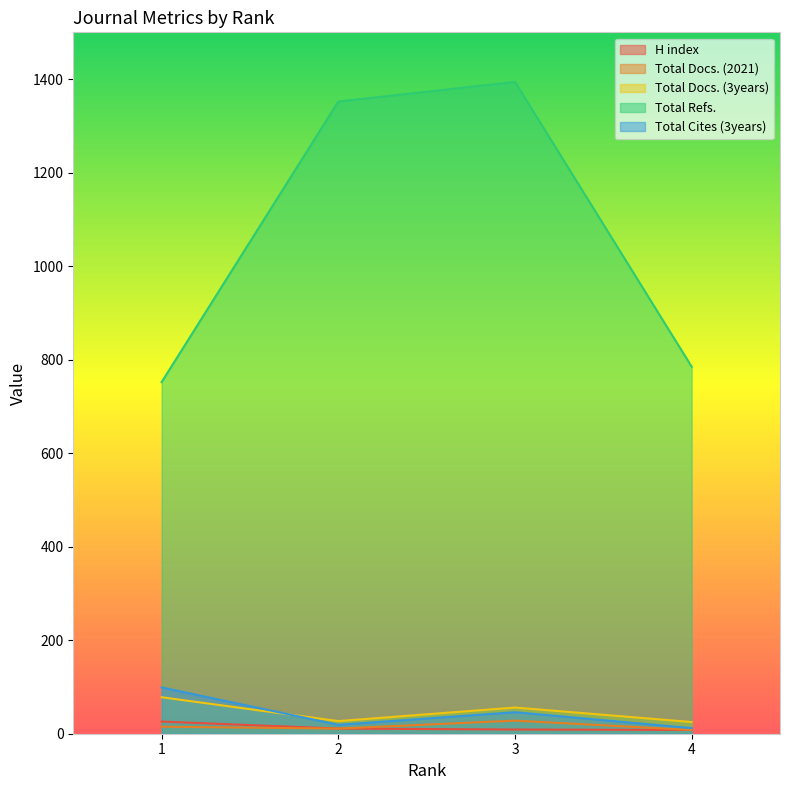

Reading left to right, what are all the values shown in this chart?

H index: 26	11	9	8
Total Docs. (2021): 15	11	28	8
Total Docs. (3years): 78	27	56	25
Total Refs.: 752	1352	1394	785
Total Cites (3years): 99	19	46	12